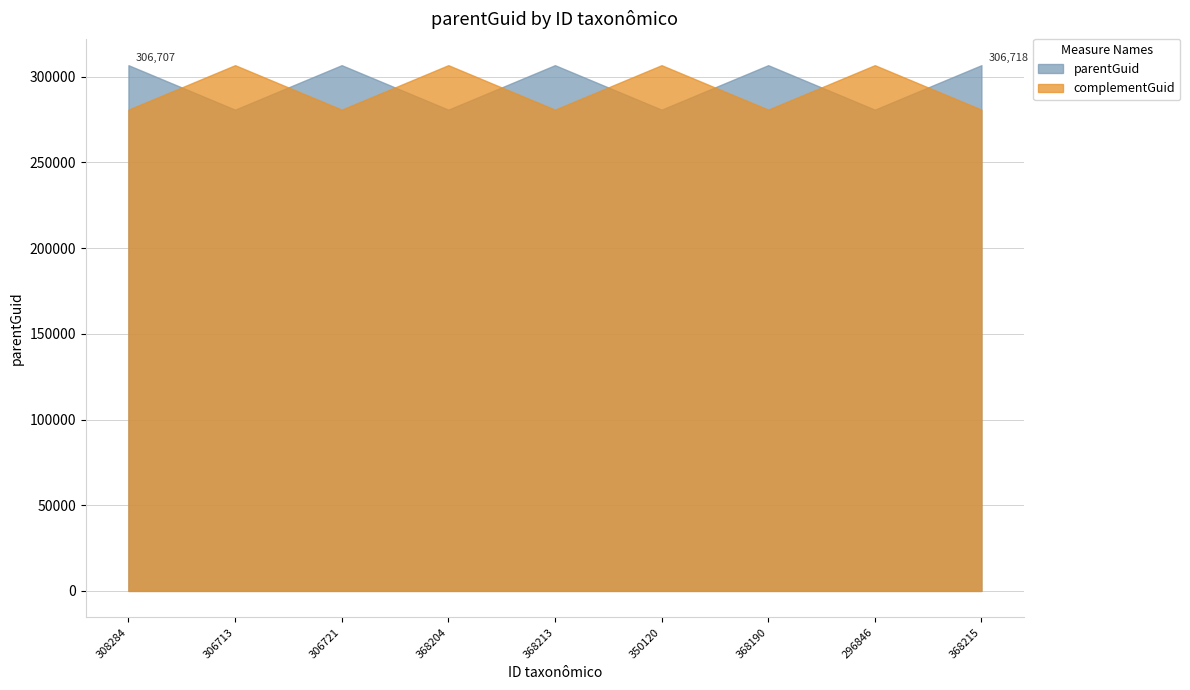

Rank the categories by value from lowest to highest.

306713, 368204, 350120, 296846, 308284, 368190, 306721, 368213, 368215